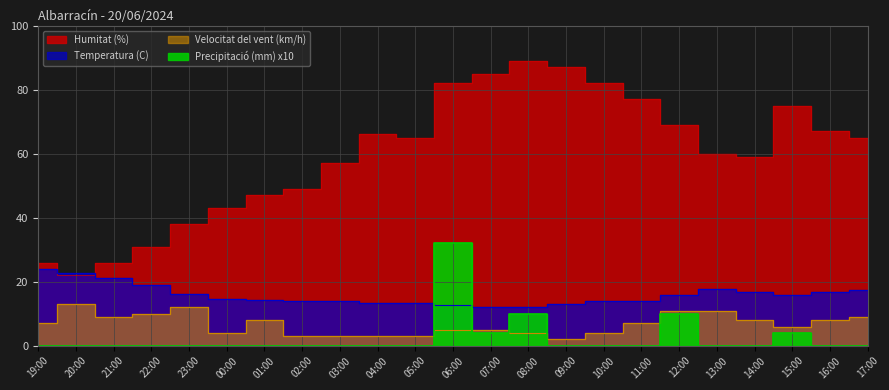

What is the difference between the Humitat (%) values at 16:00 and 21:00?

41.0